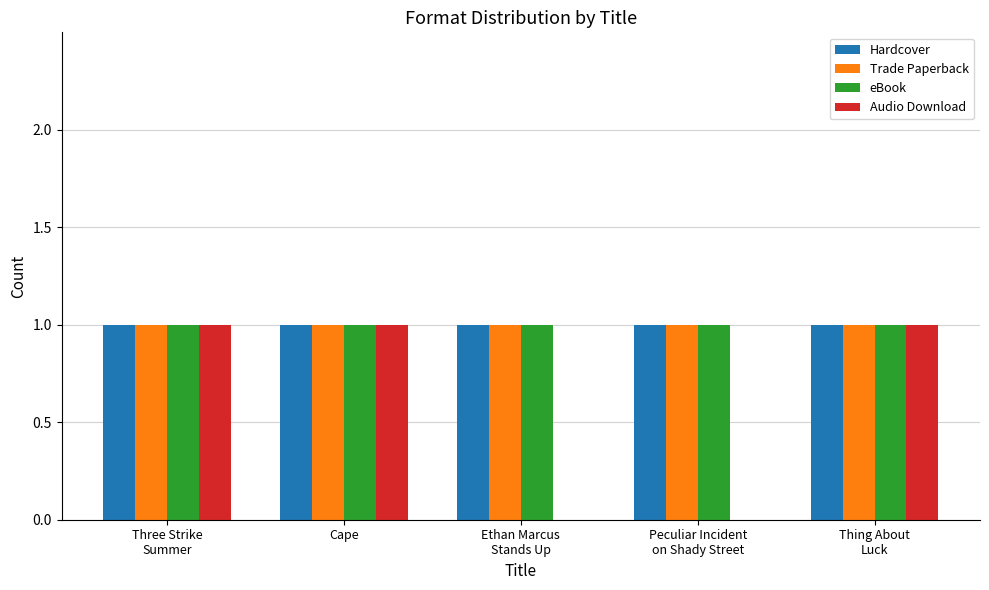

True or false: eBook has a value of 1 at Cape.

True